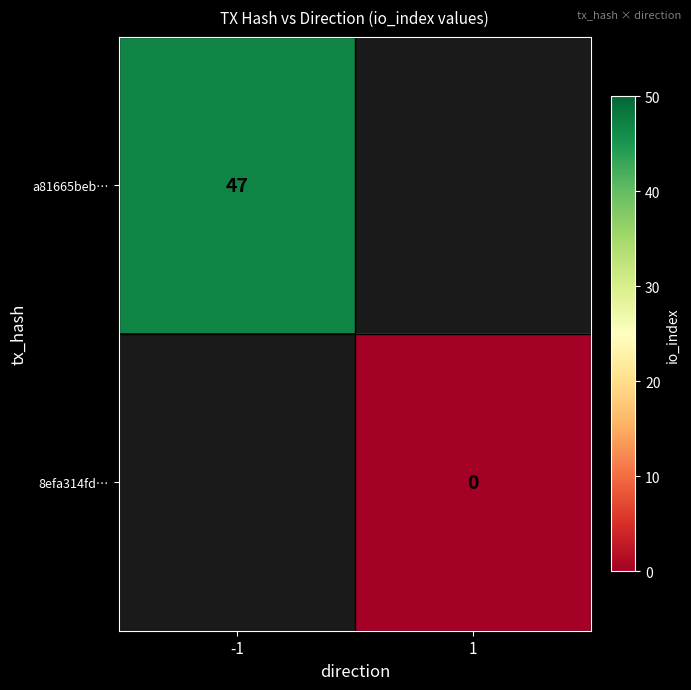

Is it true that a81665beb… equals 32 at -1?

False